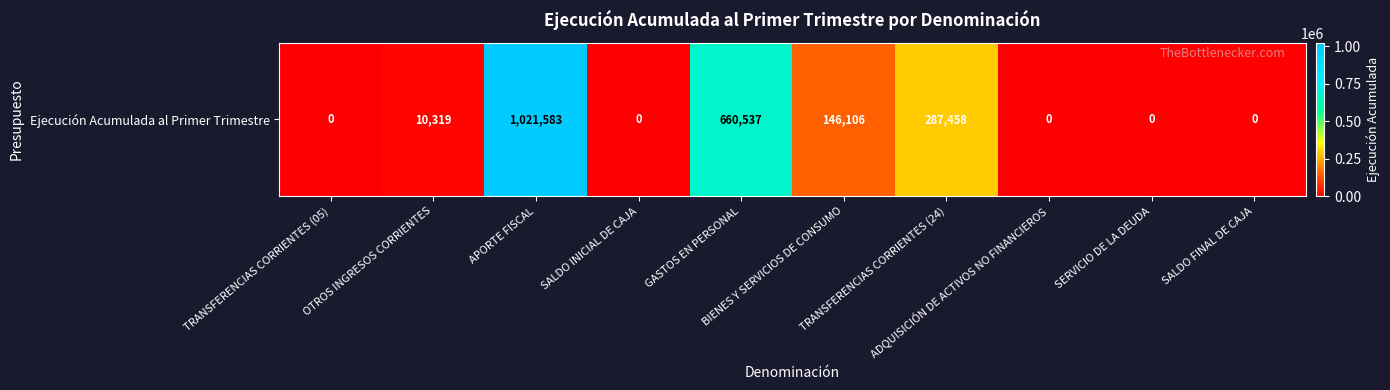

What is the average value?

212600